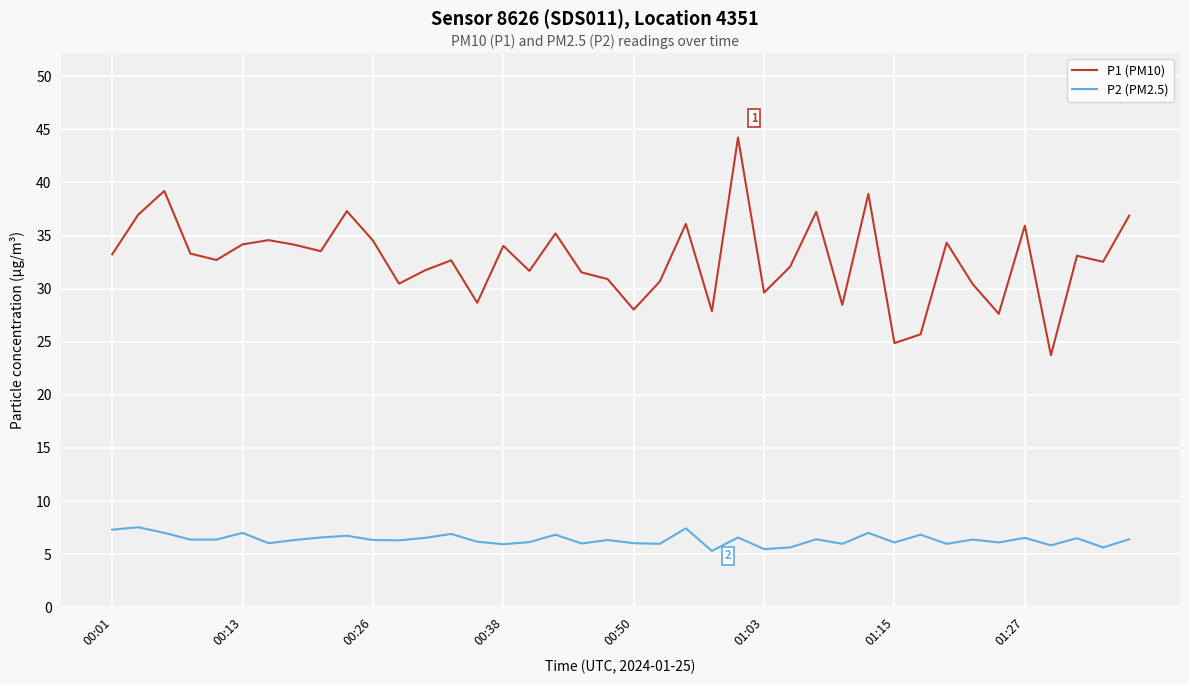

Count the number of data series in this chart.

2